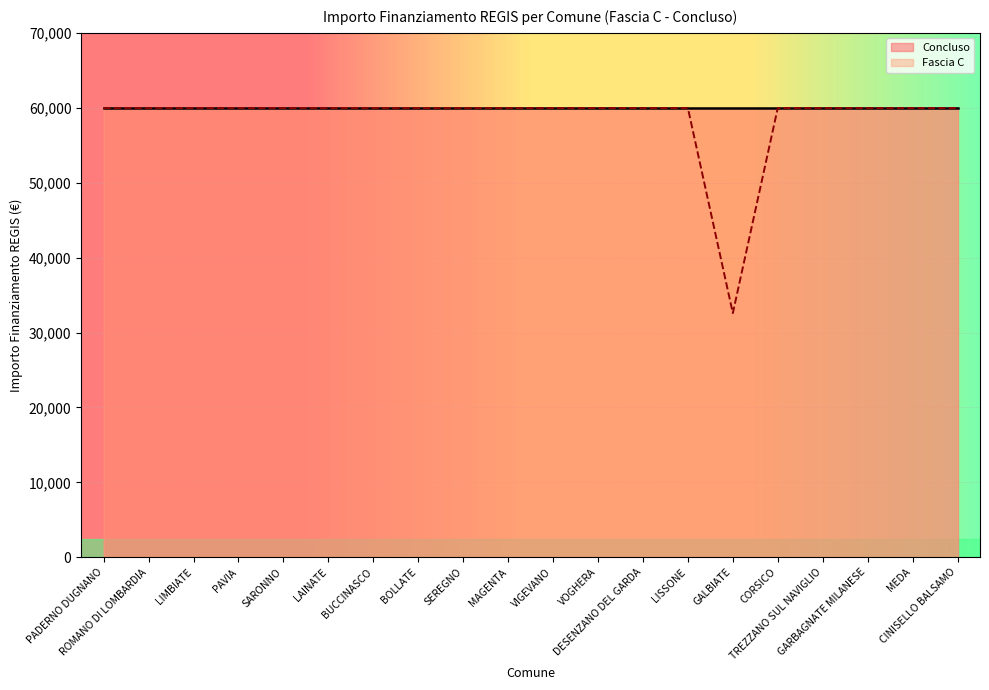

What is the average value?

58597